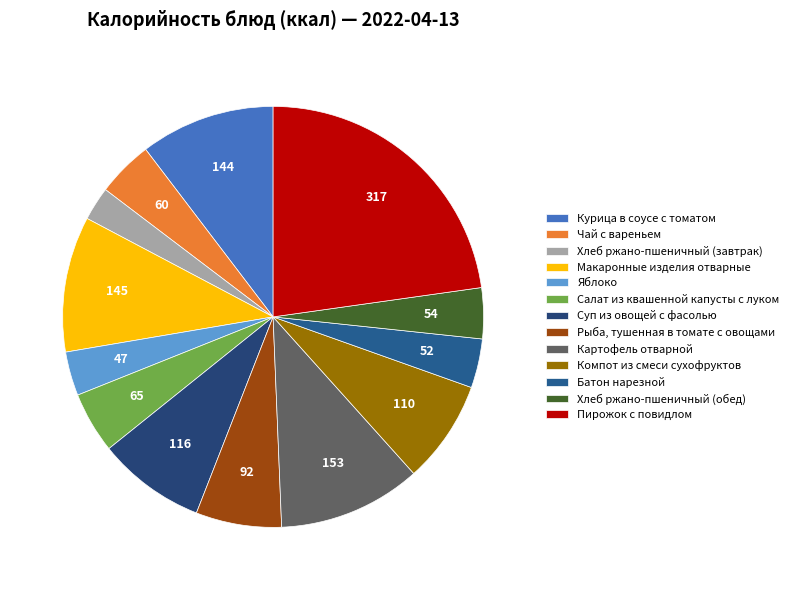

To the nearest percent, what is the average slice percentage?

8%